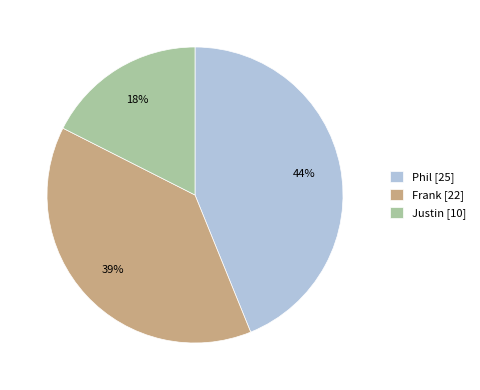

Is it true that Justin [10] is 31% of the pie?

False